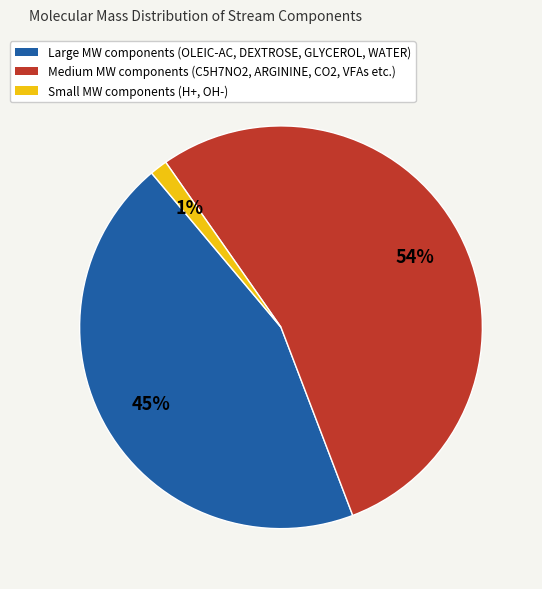

True or false: Large MW components (OLEIC-AC, DEXTROSE, GLYCEROL, WATER) accounts for 45% of the total.

True